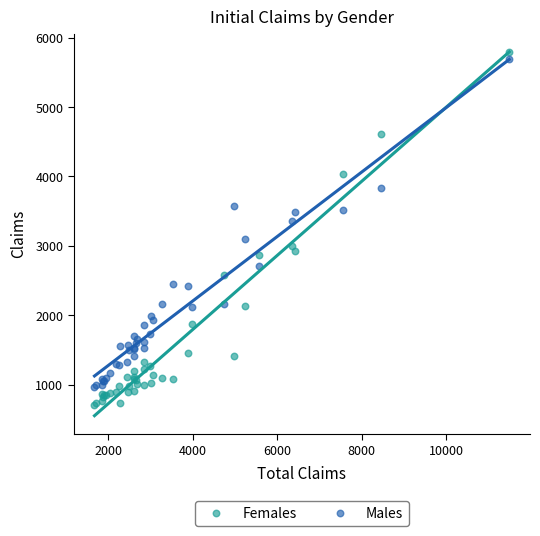

Which series reaches the maximum Y coordinate?

Females